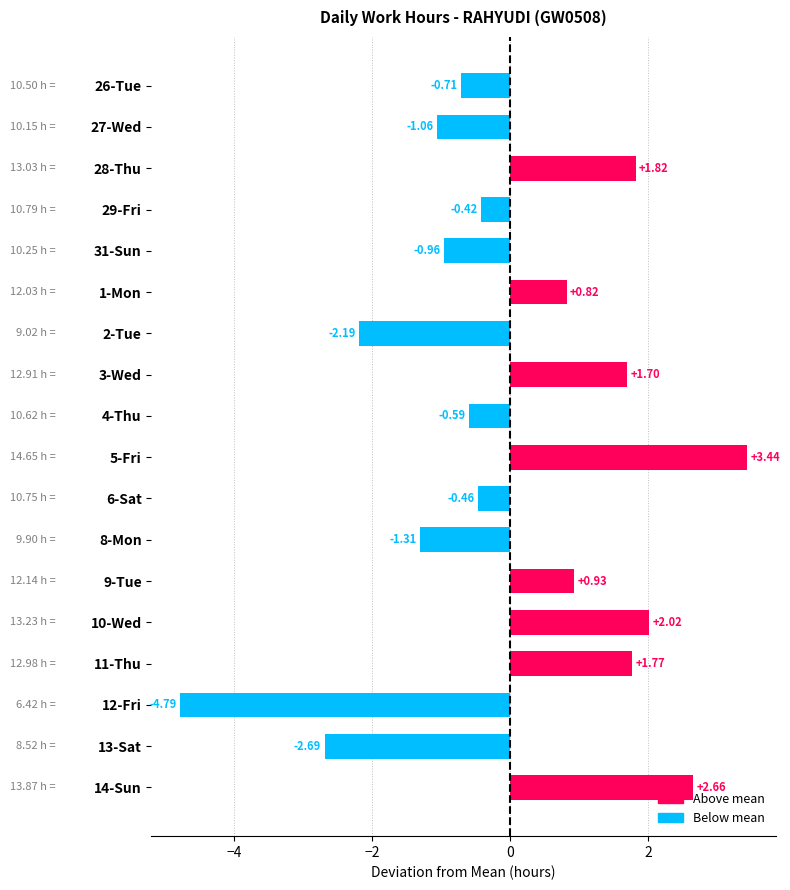

What is the change in value from 3-Wed to 12-Fri?

-6.5